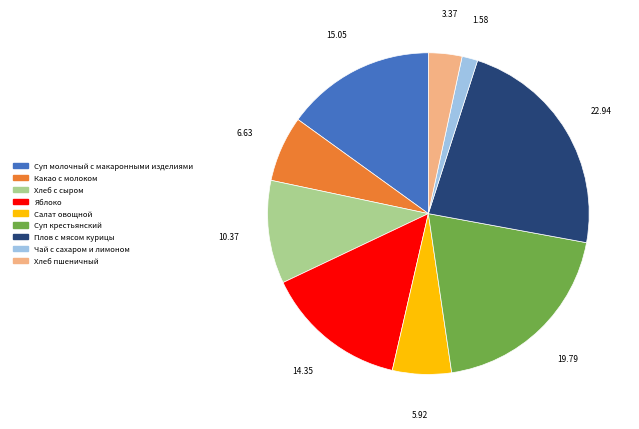

Approximately how many times larger is the value at Плов с мясом курицы compared to Яблоко?

1.6